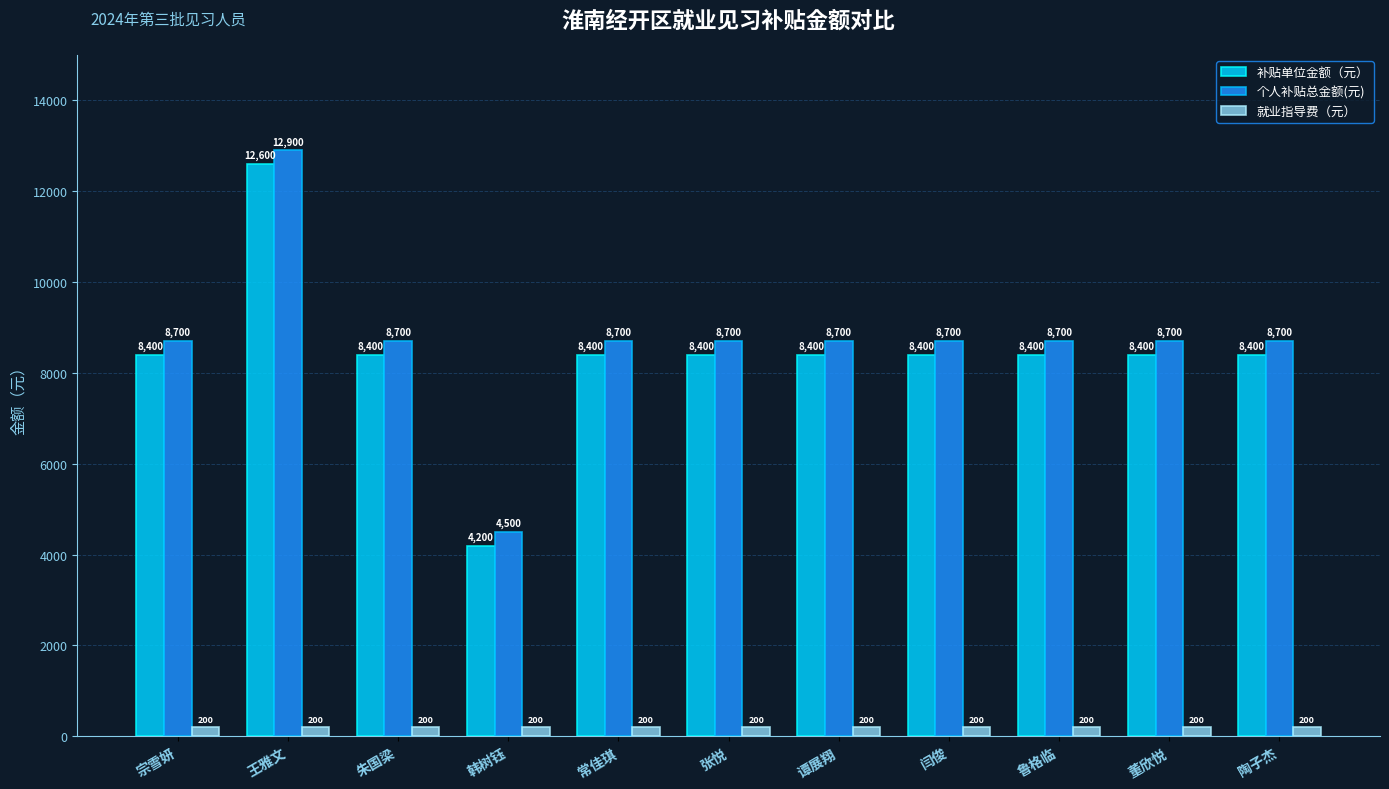

What is the minimum value for 补贴单位金额（元）?

4200